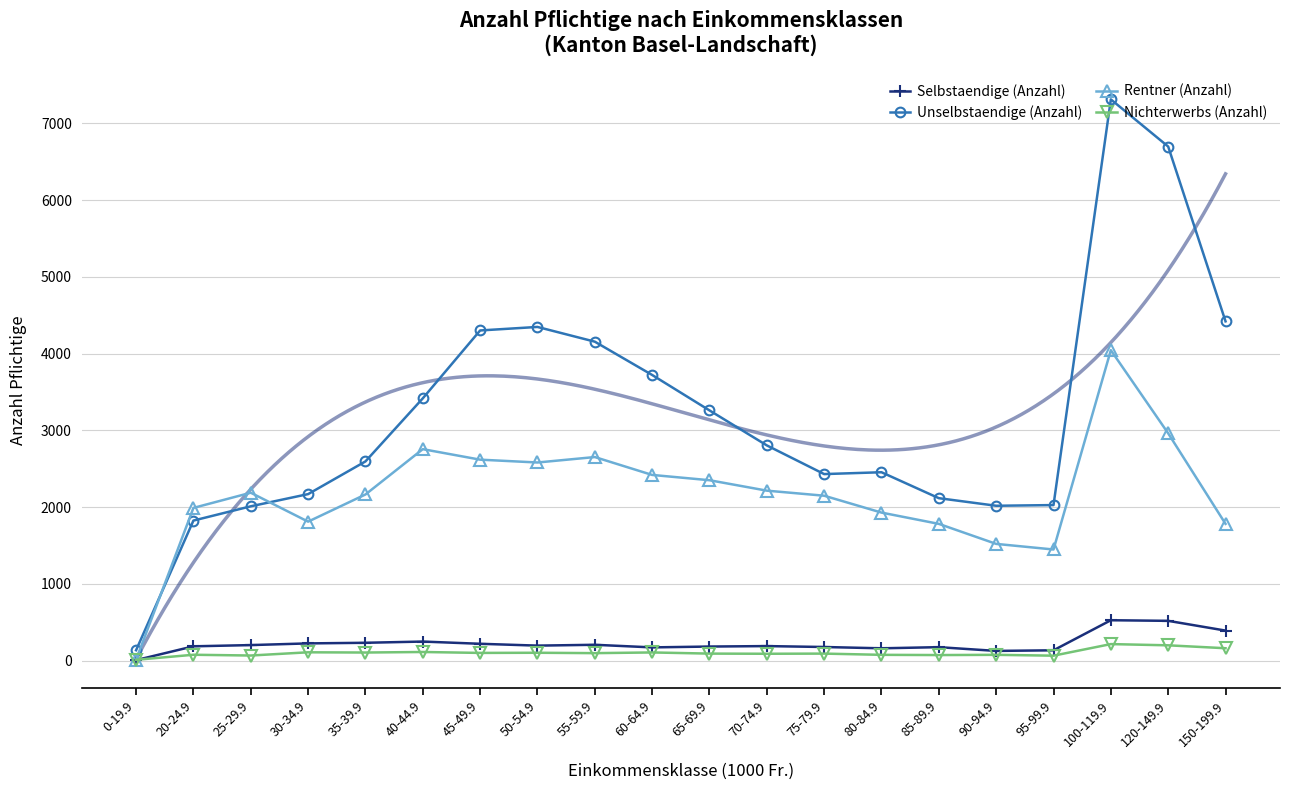

What is the maximum value shown in the chart?

7314